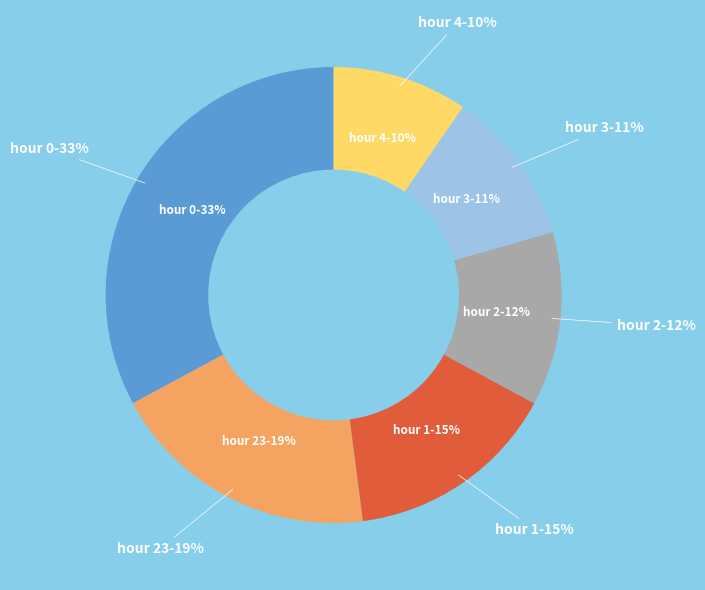

Rank the categories by value from highest to lowest.

hour 0, hour 23, hour 1, hour 2, hour 3, hour 4